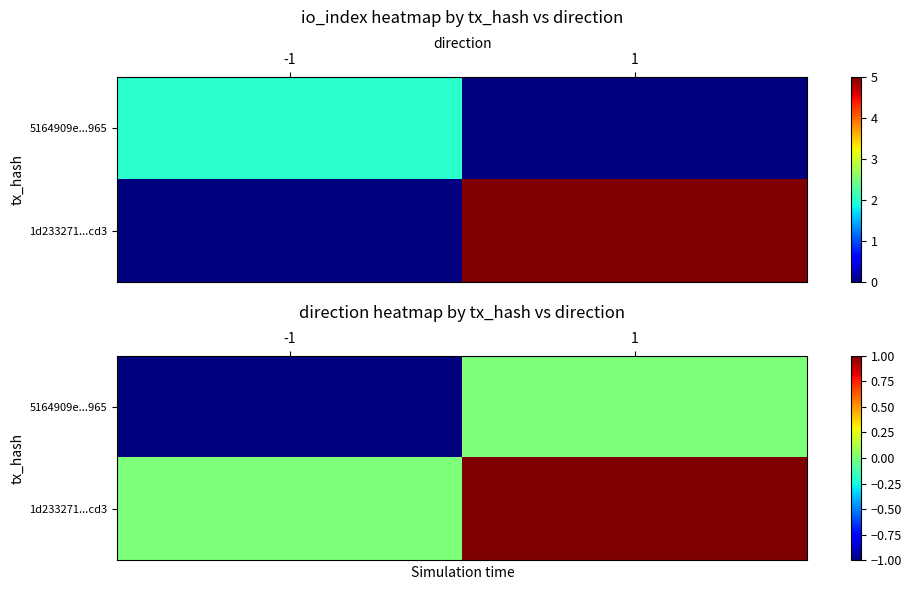

How many data points in 5164909e...965 are less than 0?

1